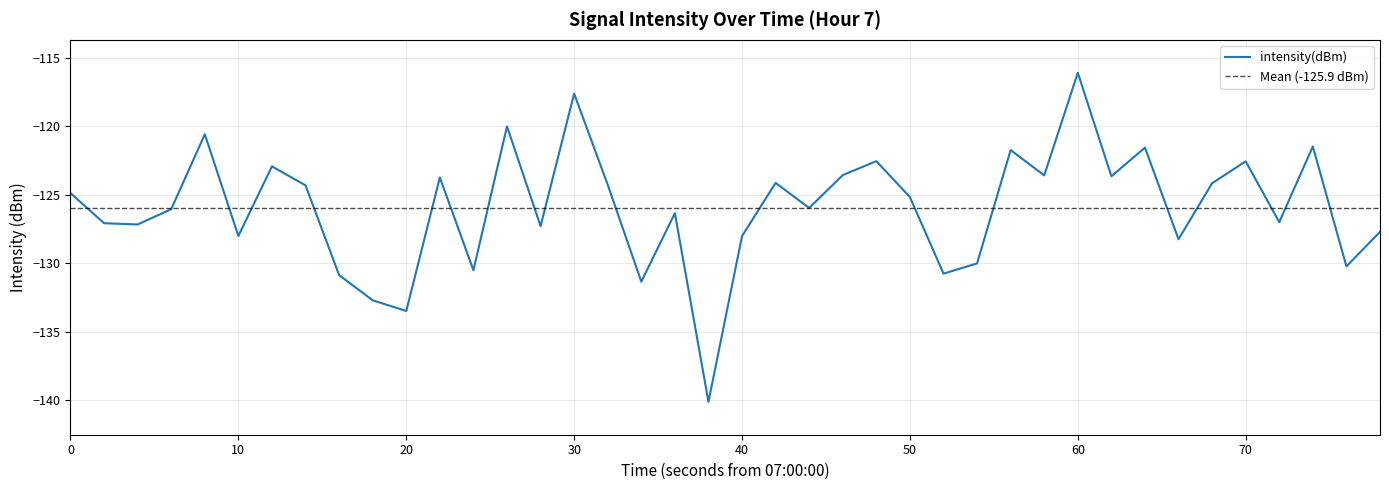

What is the maximum value for intensity(dBm)?

-116.1